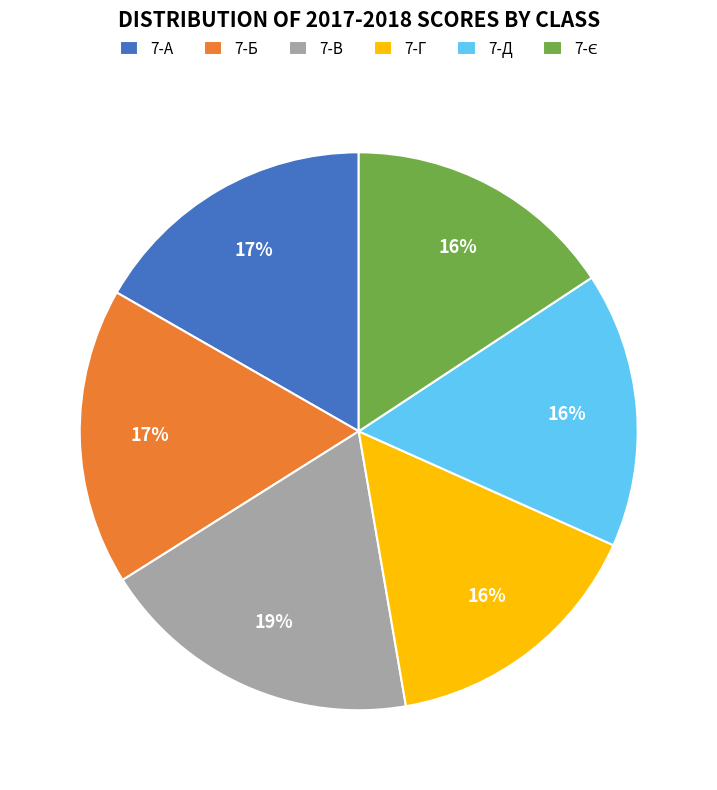

Count the number of slices in the pie.

6